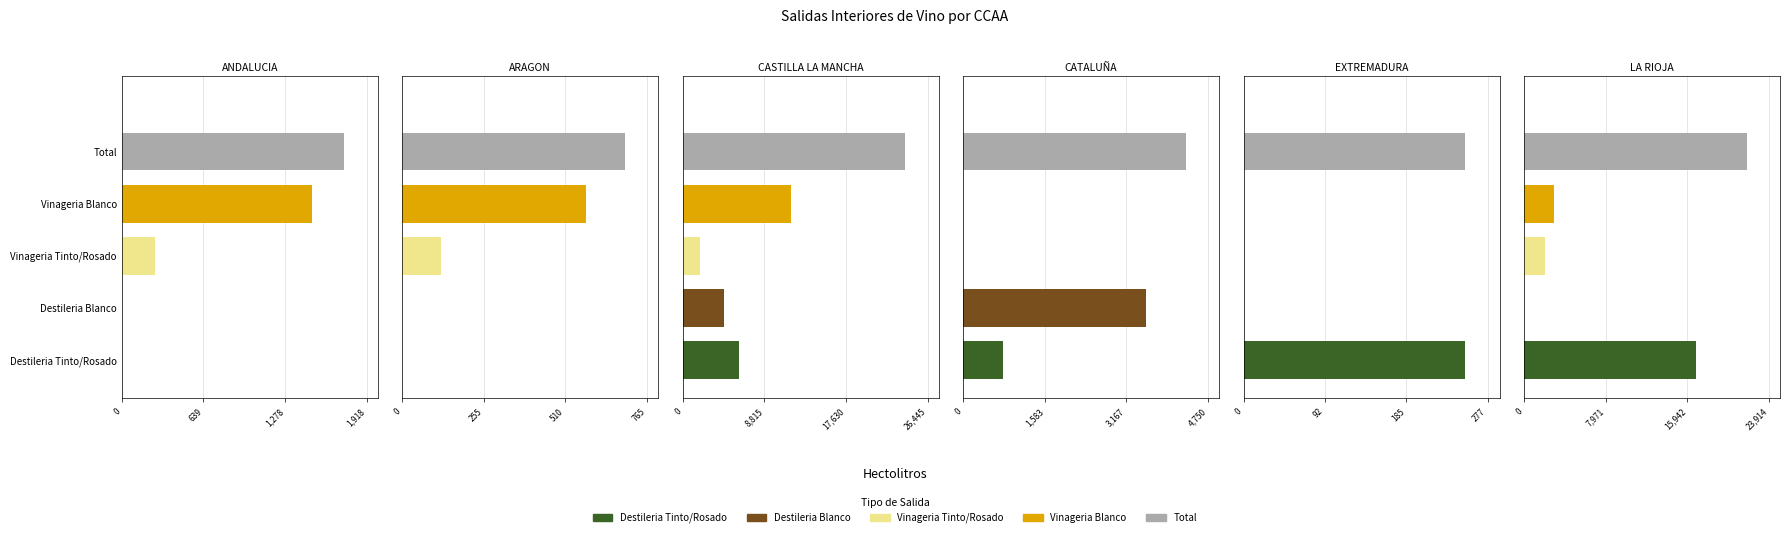

Rank the series by their maximum value, from lowest to highest.

Vinageria Tinto/Rosado, Destileria Blanco, Vinageria Blanco, Destileria Tinto/Rosado, Total